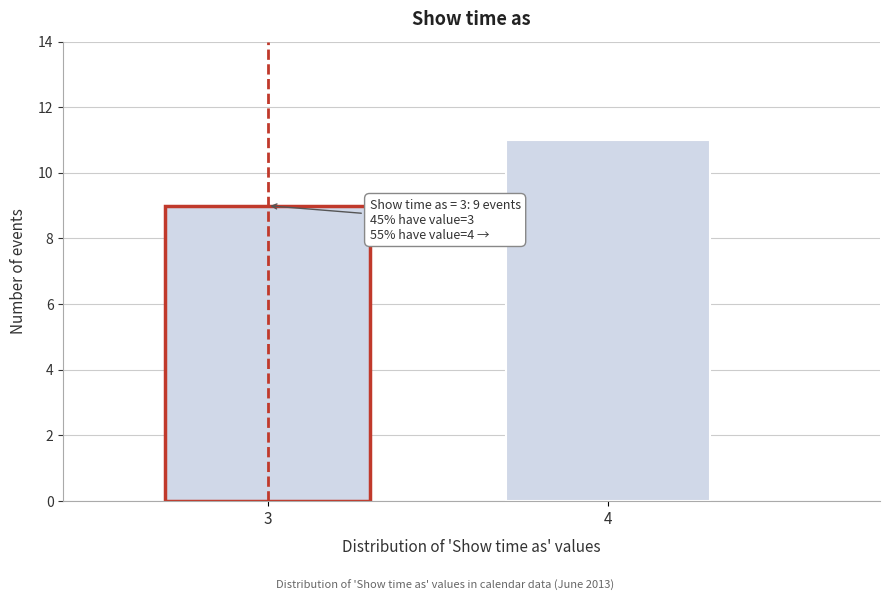

Reading right to left, transcribe all the data shown in this chart.

11	9